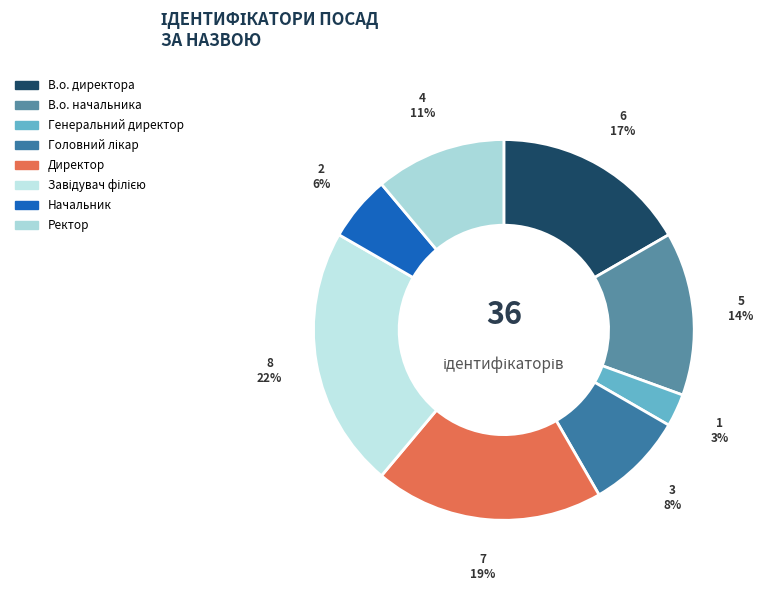

How many segments does this pie chart have?

8